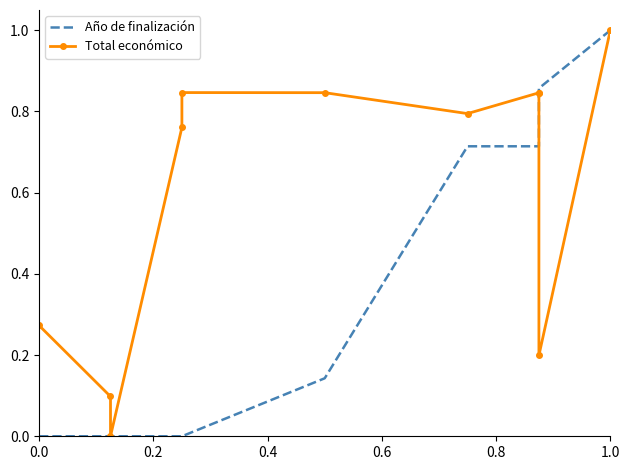

Is the value of Total económico at 6 greater than the value of Año de finalización at 0.8?

Yes